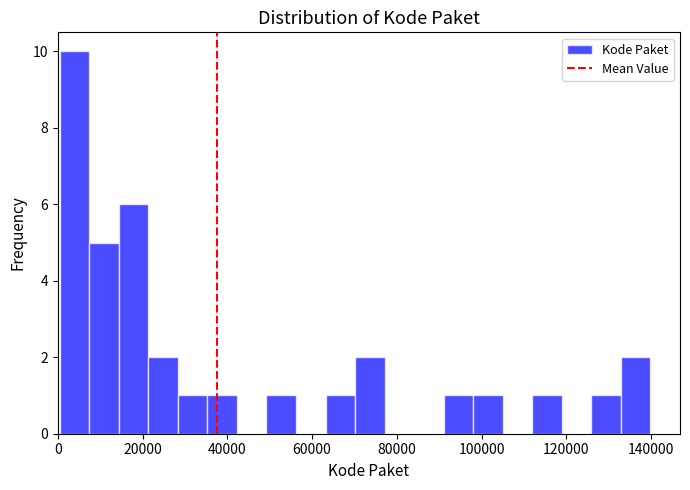

Read against the x-axis, roughly where is the centre of the tallest bar?

4000